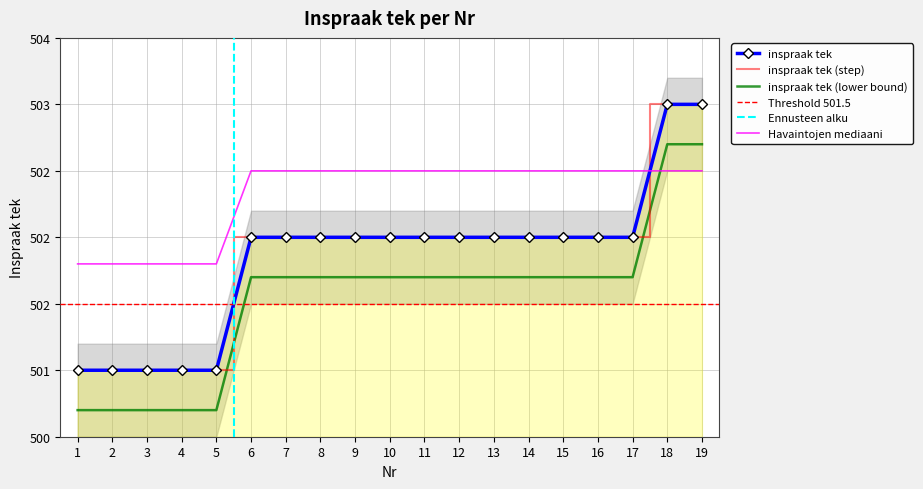

List the labels in order of value, largest first.

18, 19, 6, 7, 8, 9, 10, 11, 12, 13, 14, 15, 16, 17, 1, 2, 3, 4, 5